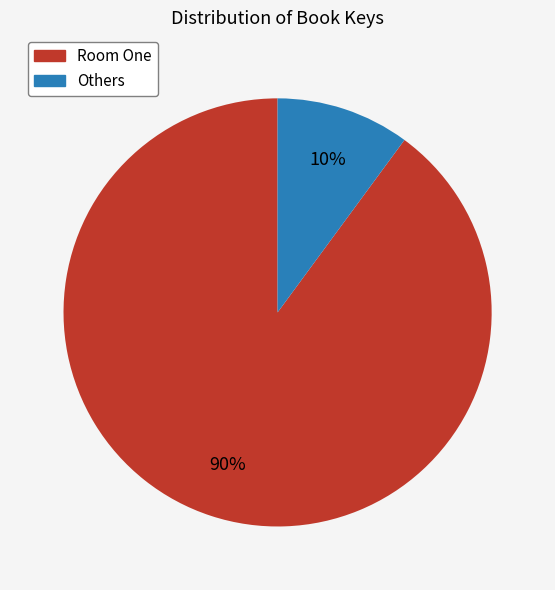

Does any single category account for the majority?

Yes